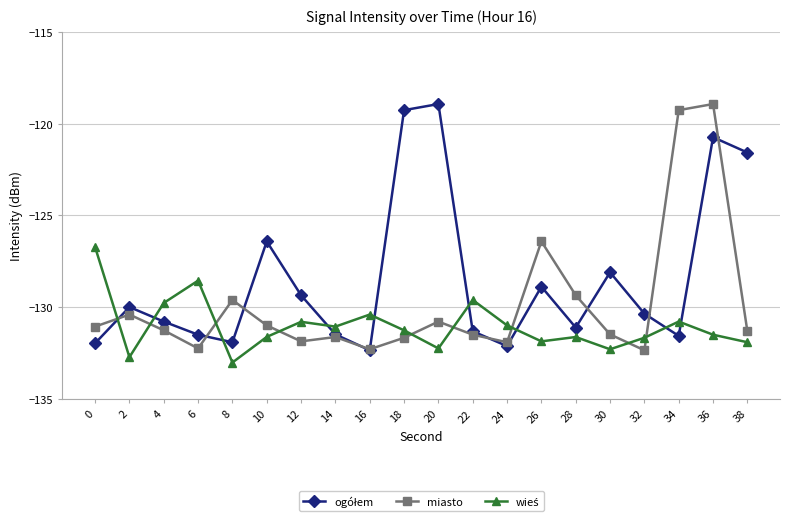

What is the minimum value shown in the chart?

-133.0